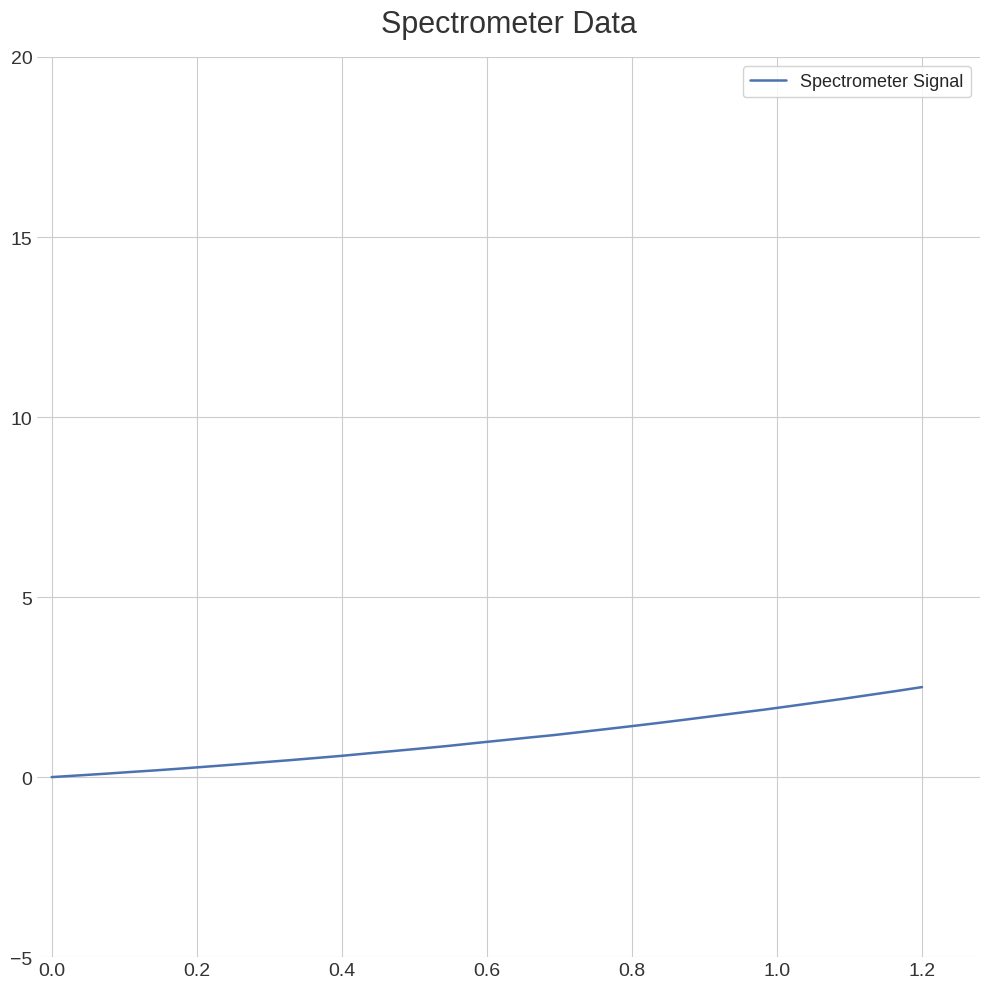

What is the greatest value displayed?

2.5